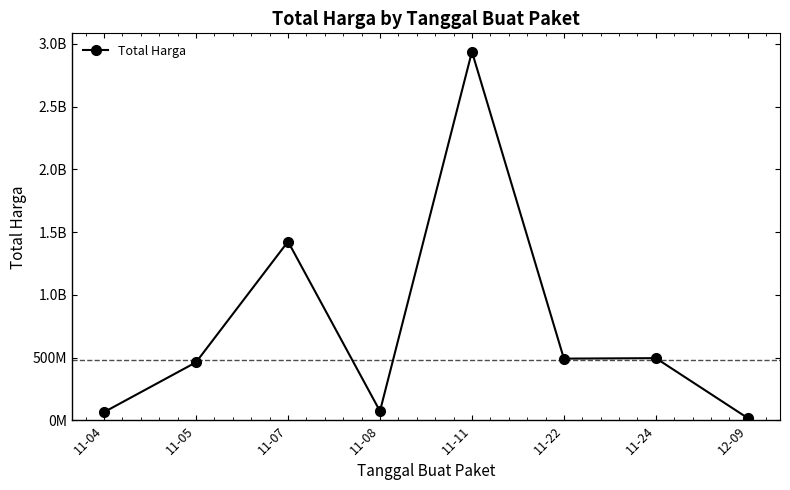

Does the chart display data point markers on the line(s)?

Yes